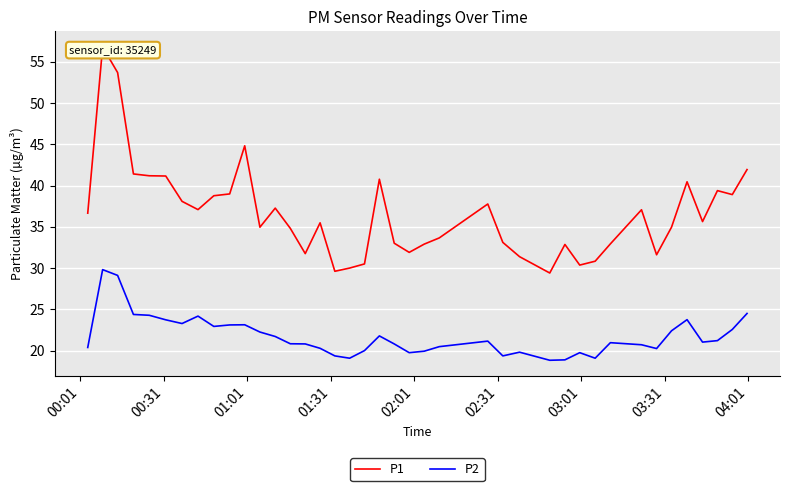

What is the average value of the P1 series?

36.6